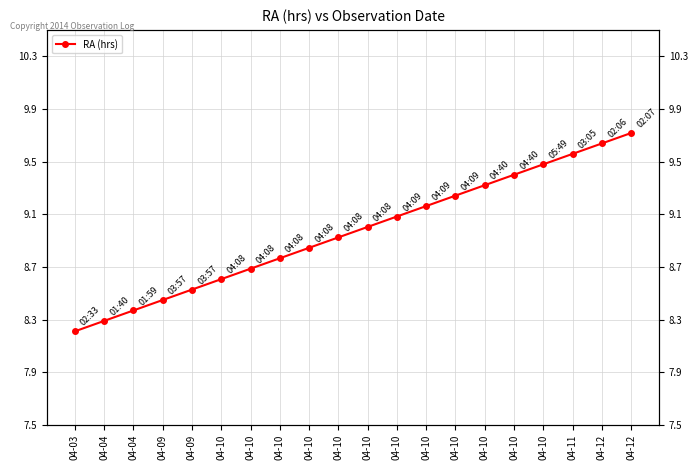

What is the maximum value shown in the chart?

9.7